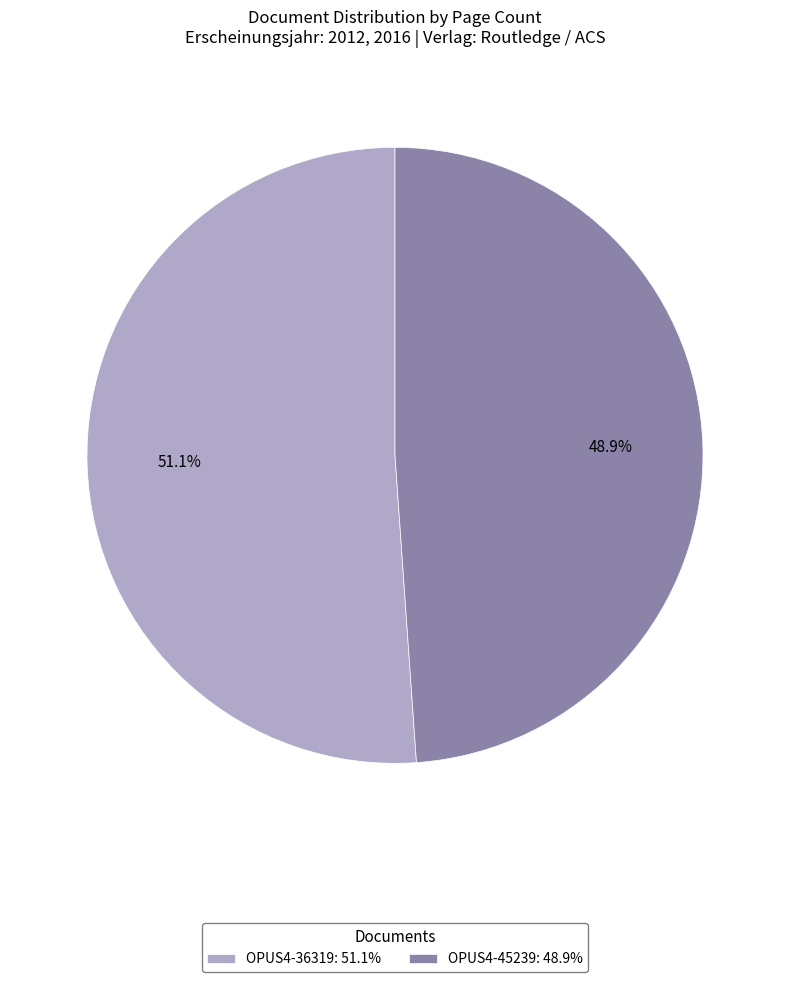

To the nearest percent, what percentage of the pie is OPUS4-36319?

51%